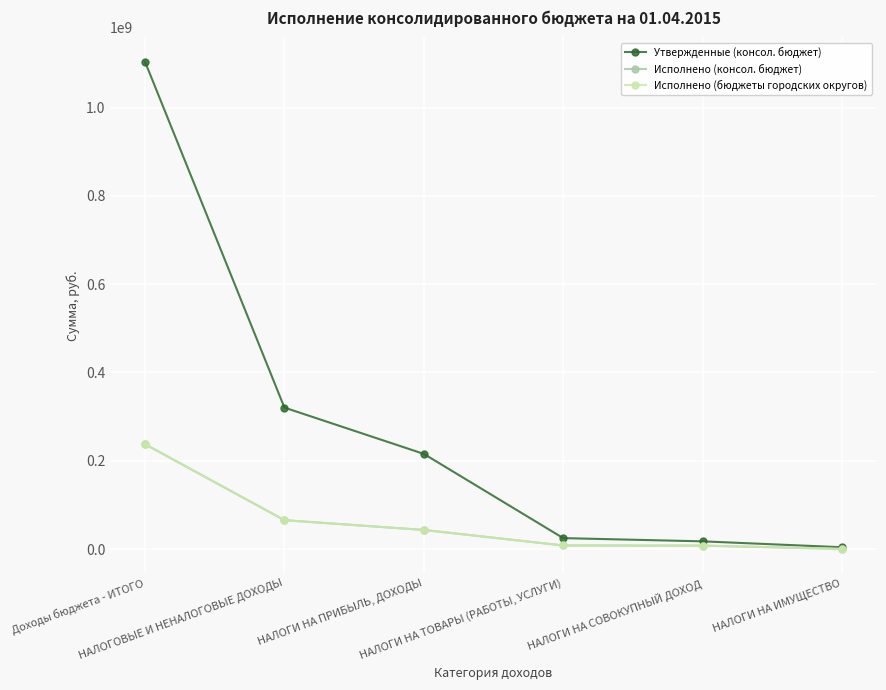

Does the chart have visible grid lines?

Yes